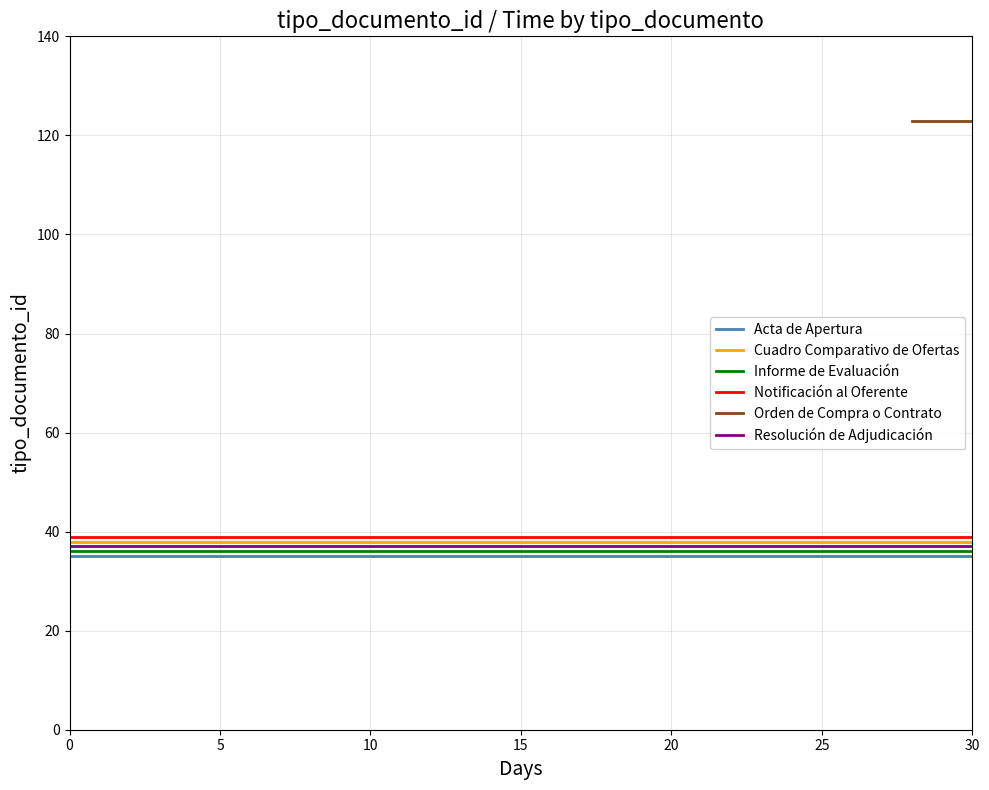

What is the lowest value of the Acta de Apertura series?

35